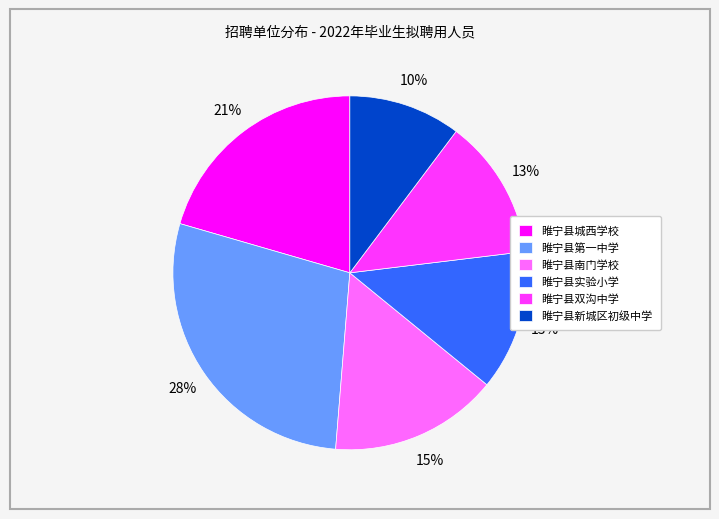

Combined, do 睢宁县实验小学 and 睢宁县城西学校 account for over 50%?

No